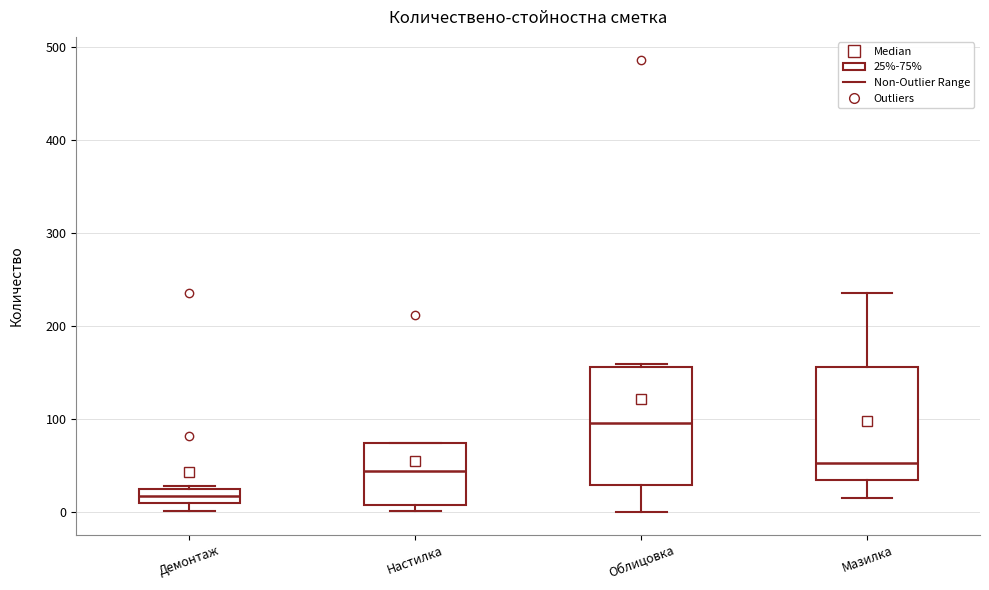

Reading left to right, read every box against the y-axis: the position of its median line, the range the box covers, and the ends of its whiskers. The values are not printed on the chart, so give them approximately, as read against the axis.

Демонтаж: median 20, box 10 to 30, whiskers 0 to 30
Настилка: median 40, box 10 to 70, whiskers 0 to 80
Облицовка: median 100, box 30 to 160, whiskers 0 to 160 (just above the box's upper edge)
Мазилка: median 50, box 40 to 160, whiskers 20 to 240